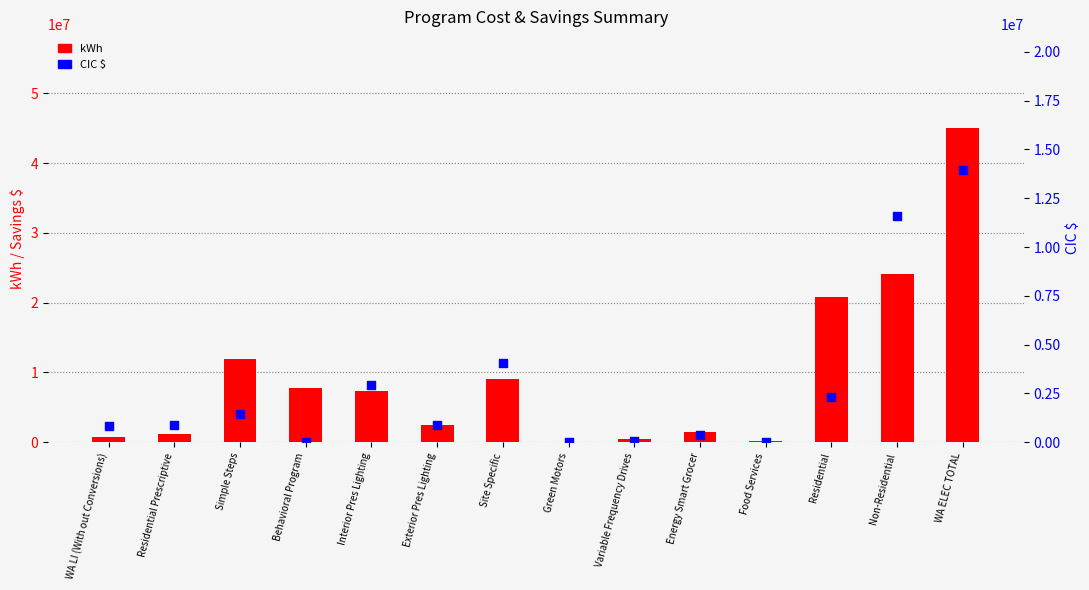

Which series has the largest Y range (max minus min)?

kWh